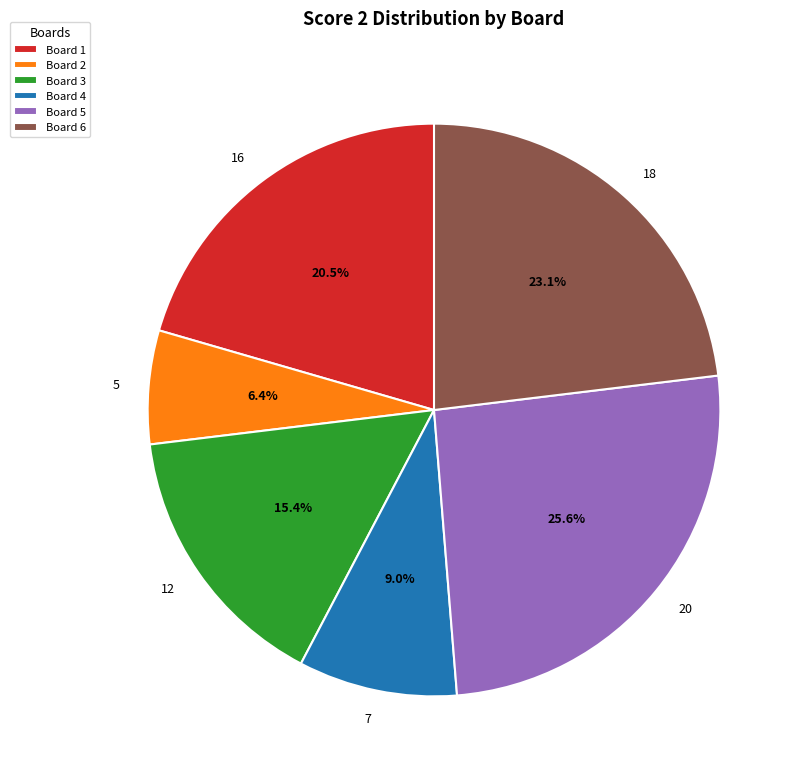

True or false: Board 5 accounts for 33% of the total.

False